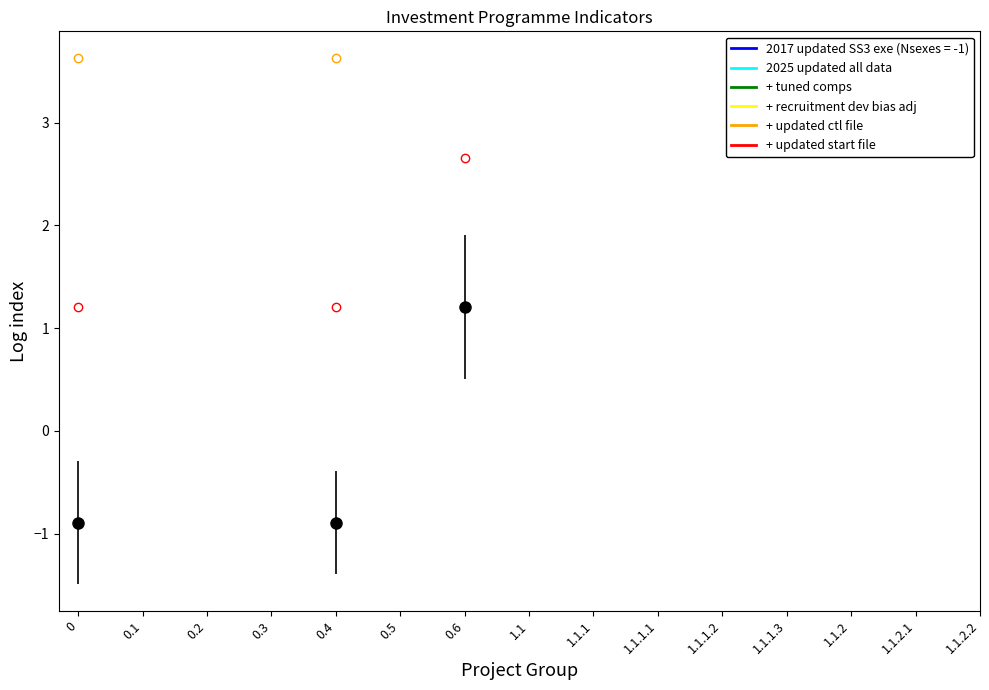

What is the maximum value shown in the chart?

3.6